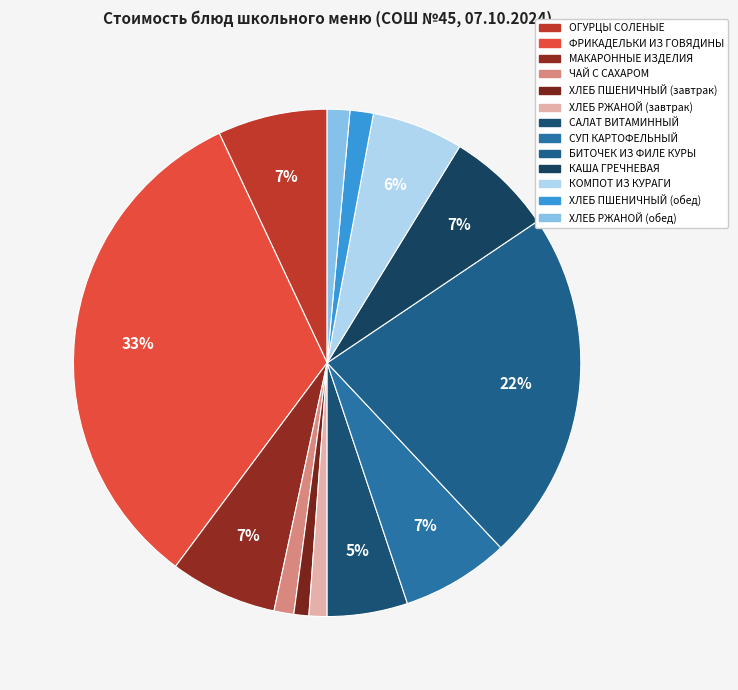

How many slices are in this pie chart?

13